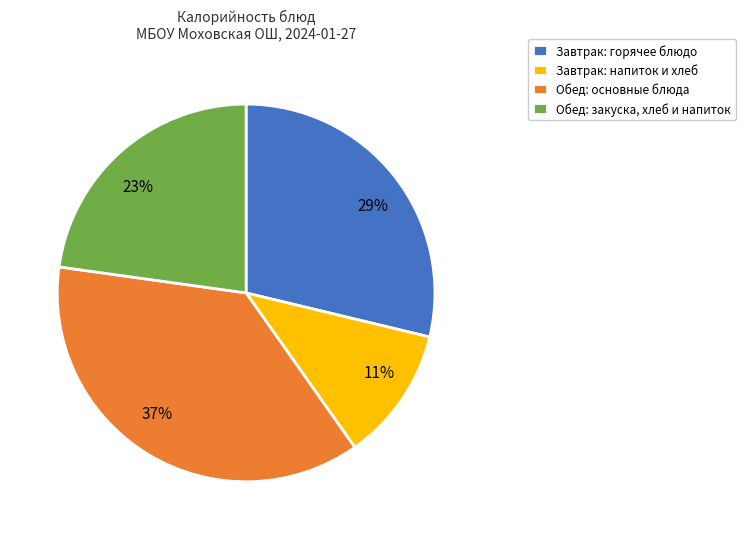

What is the ratio of the value at 29% to the value at 37%?

0.8